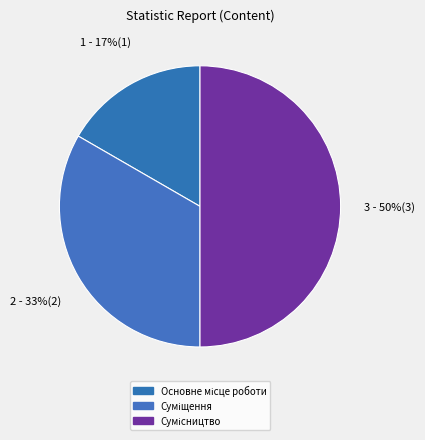

What is the change in value from Основне місце роботи to Сумісництво?

+2